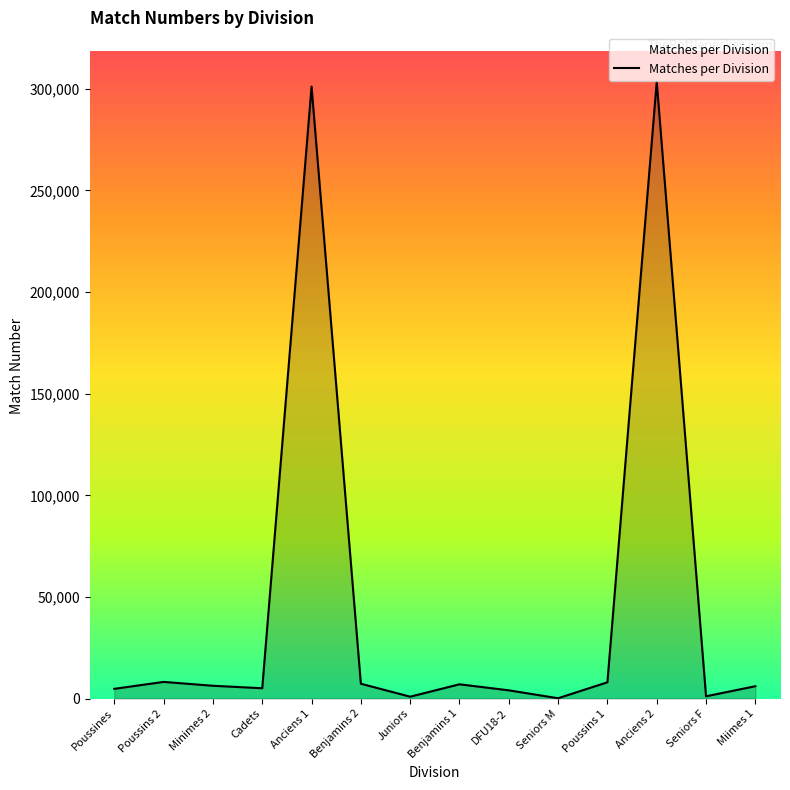

Between DFU18-2 and Anciens 2, which is larger?

Anciens 2